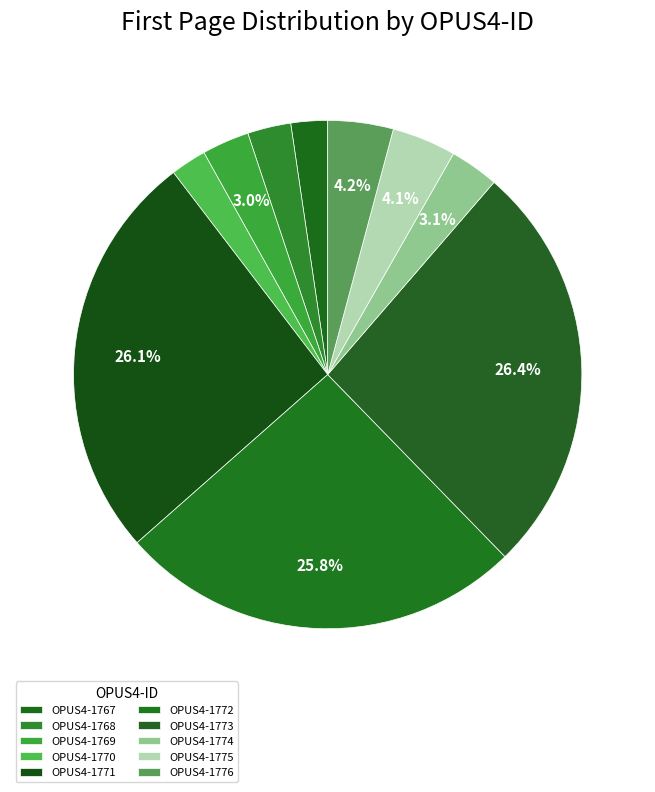

Is it true that OPUS4-1774 is 3% of the pie?

True